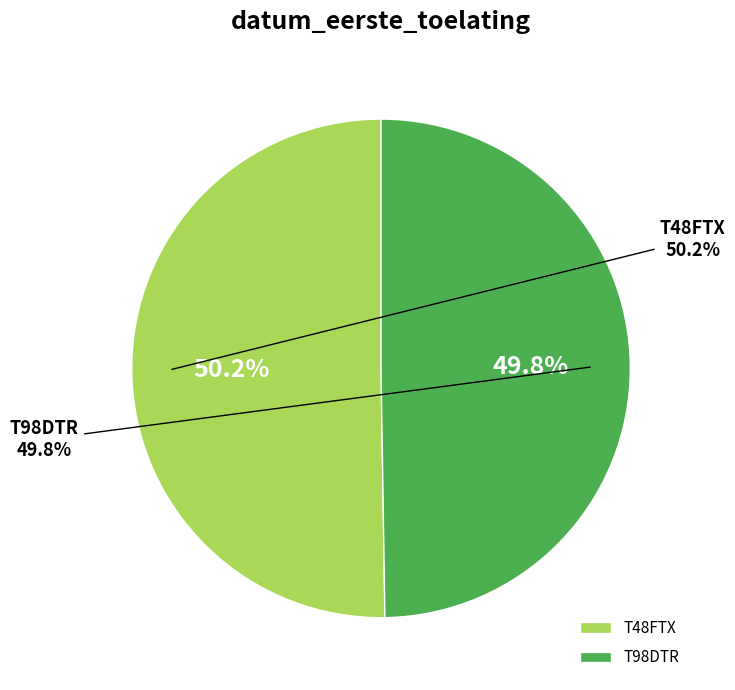

What percentage is the T48FTX slice, to the nearest percent?

50%